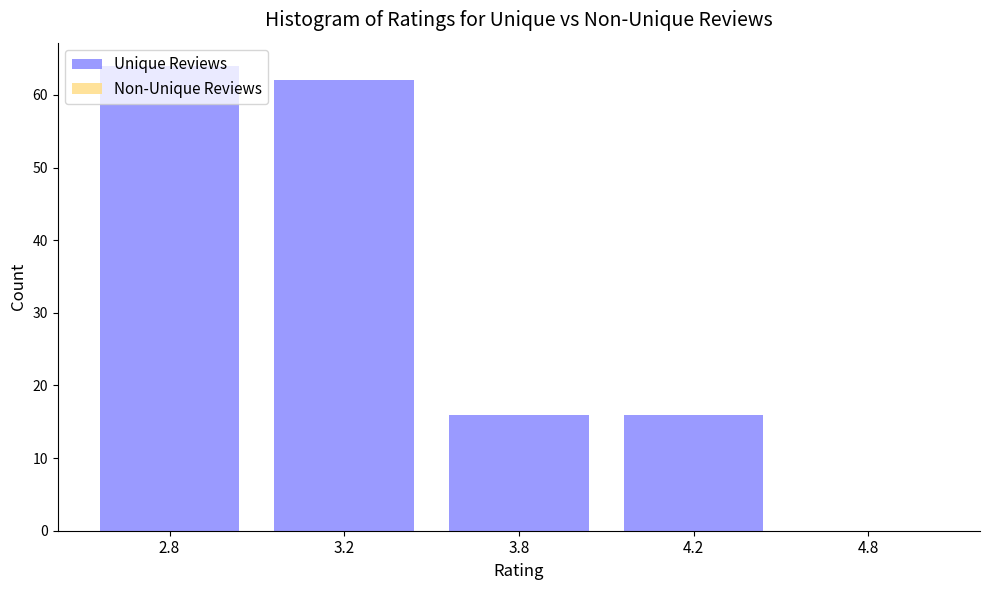

What is the maximum value shown in the chart?

64